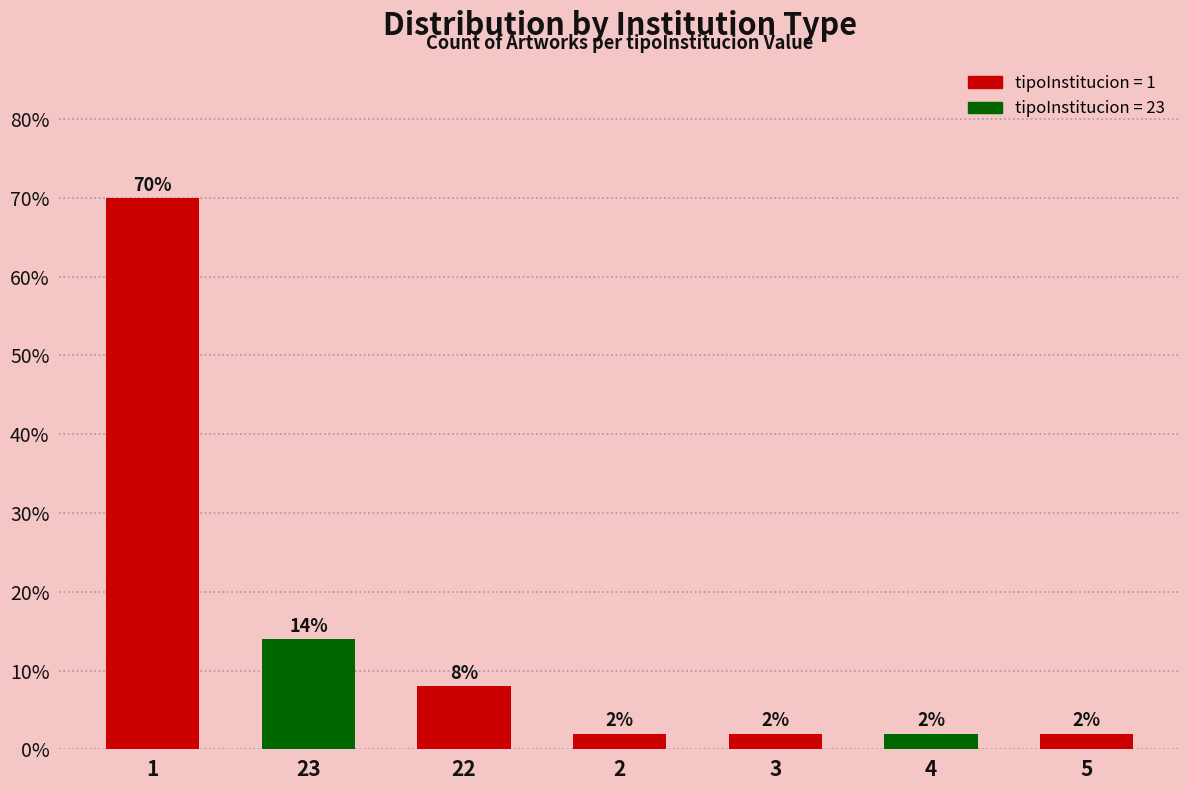

Reading right to left, extract all data points from this chart.

5=2.0	4=2.0	3=2.0	2=2.0	22=8.0	23=14.0	1=70.0